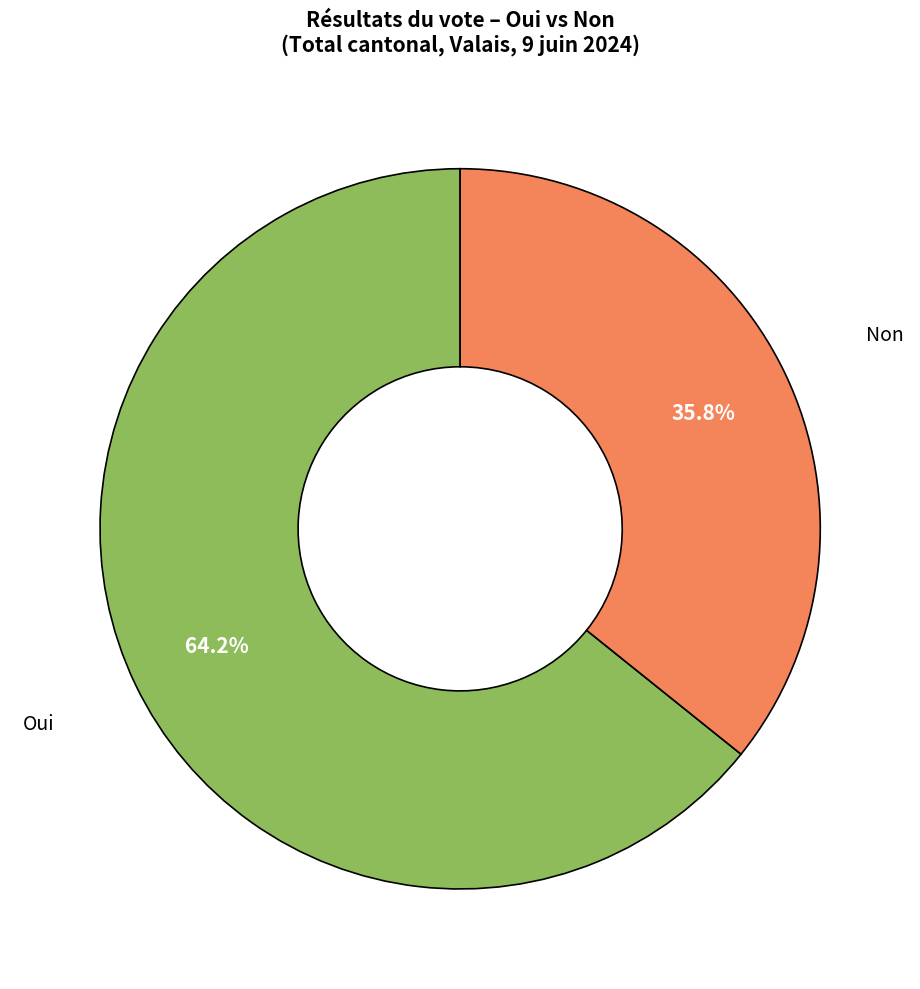

To the nearest percent, what is the average slice percentage?

50%